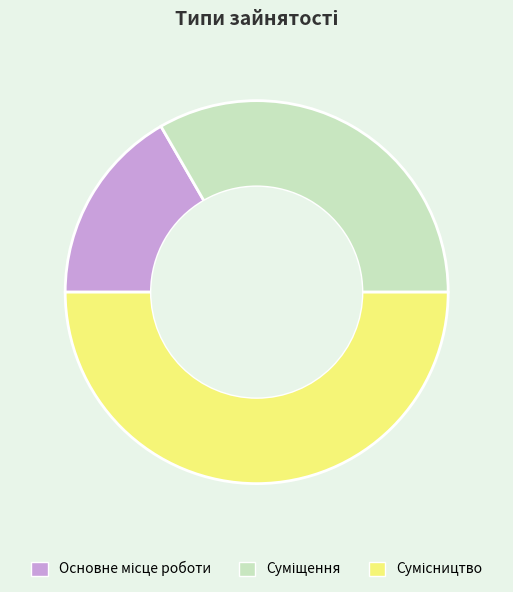

Rank the categories by value from lowest to highest.

Основне місце роботи, Суміщення, Сумісництво